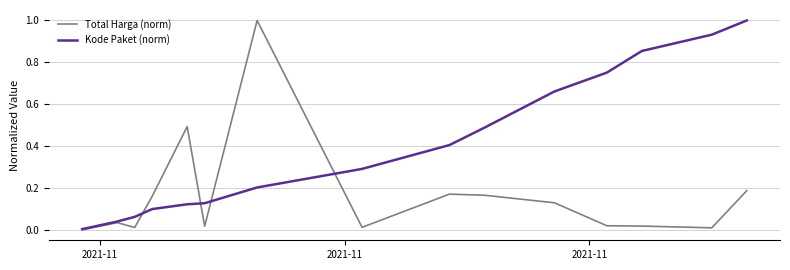

What is the highest value of the Kode Paket (norm) series?

1.0